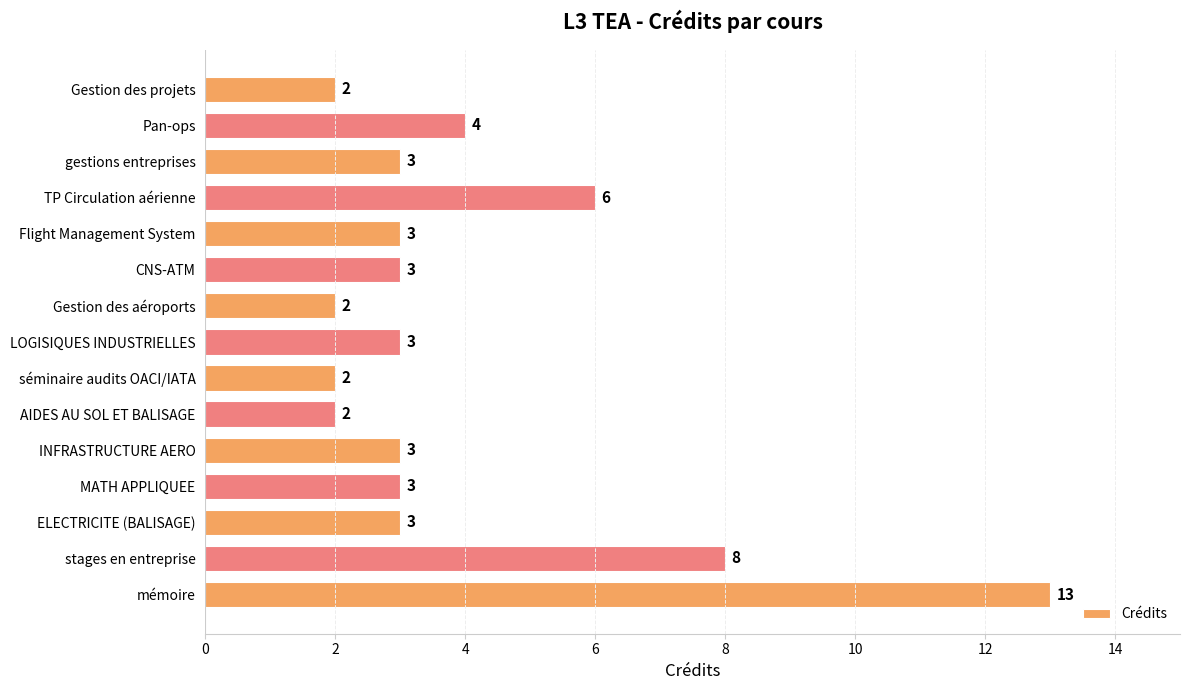

Where is the data nearest to the value 7?

TP Circulation aérienne